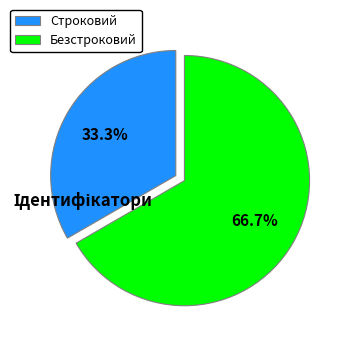

To the nearest percent, what is the combined percentage of Безстроковий and Строковий?

100%